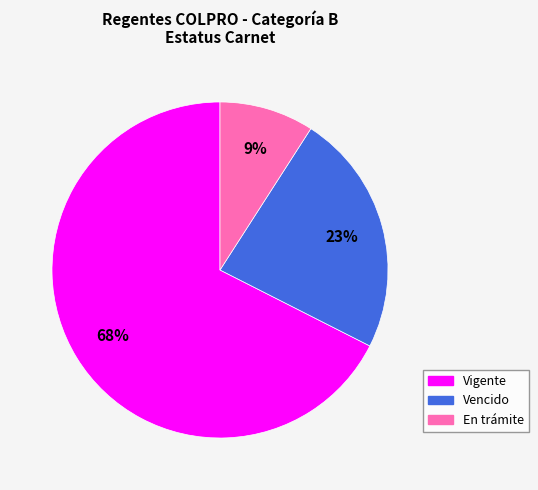

Count the number of slices in the pie.

3